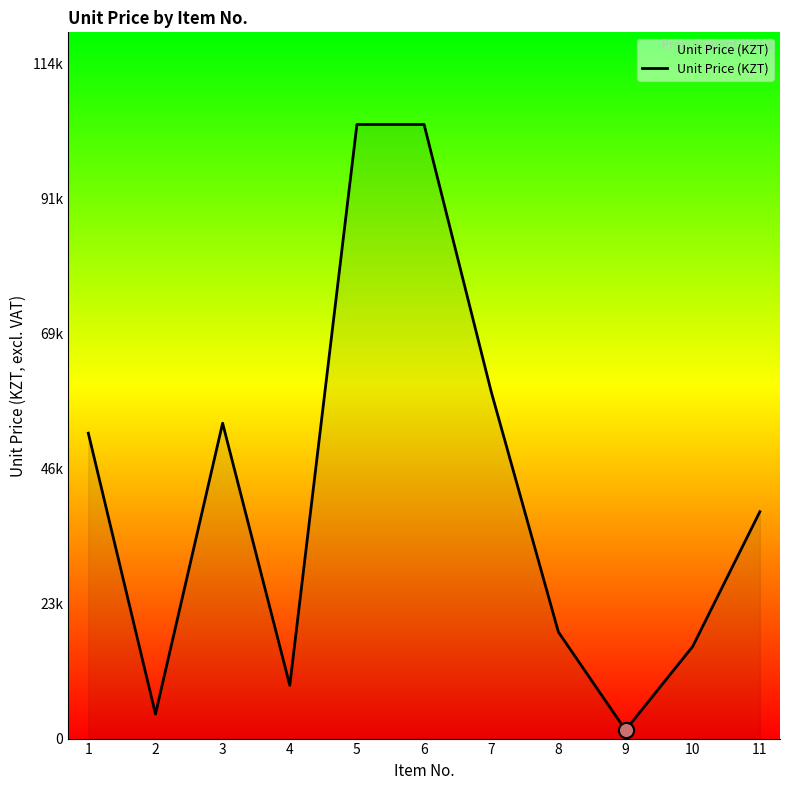

Is this an area chart (filled region under the line)?

Yes